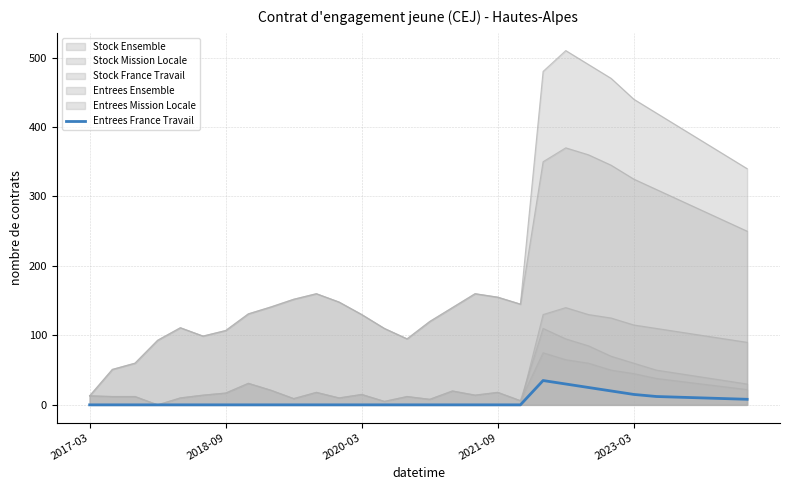

Which label corresponds to the smallest value in the chart?

2017-03